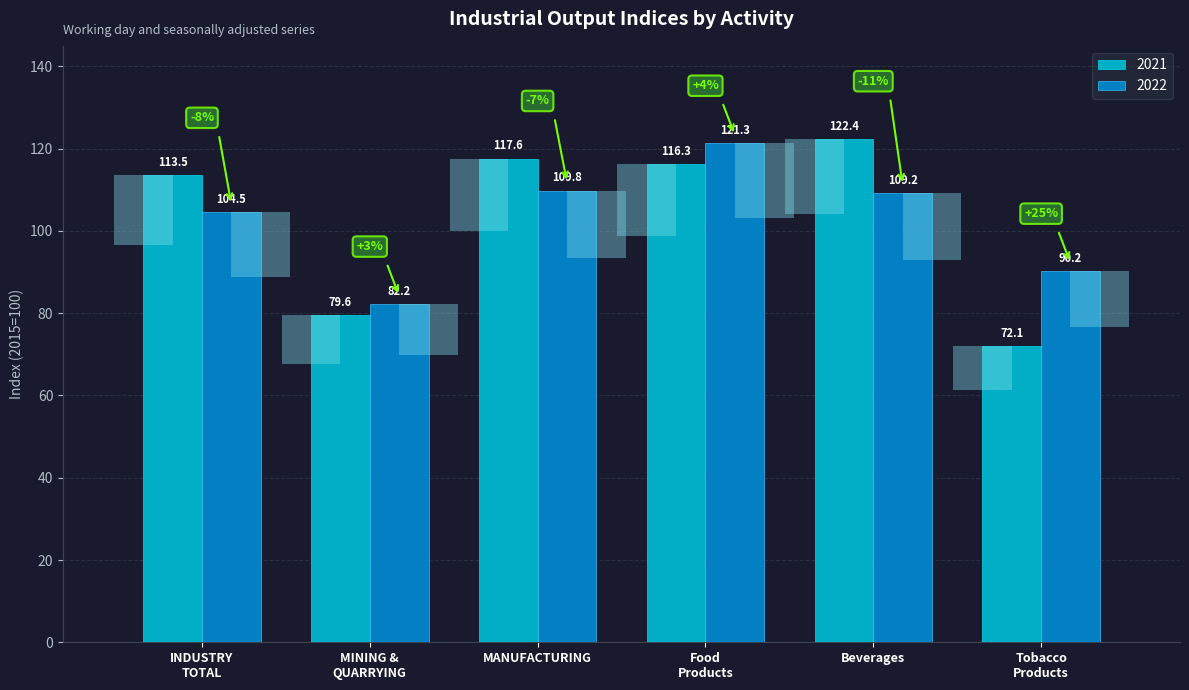

Reading right to left, transcribe all the data shown in this chart.

2021: Tobacco
Products=72.1	Beverages=122.4	Food
Products=116.3	MANUFACTURING=117.6	MINING &
QUARRYING=79.6	INDUSTRY
TOTAL=113.5
2022: Tobacco
Products=90.2	Beverages=109.2	Food
Products=121.3	MANUFACTURING=109.8	MINING &
QUARRYING=82.2	INDUSTRY
TOTAL=104.5